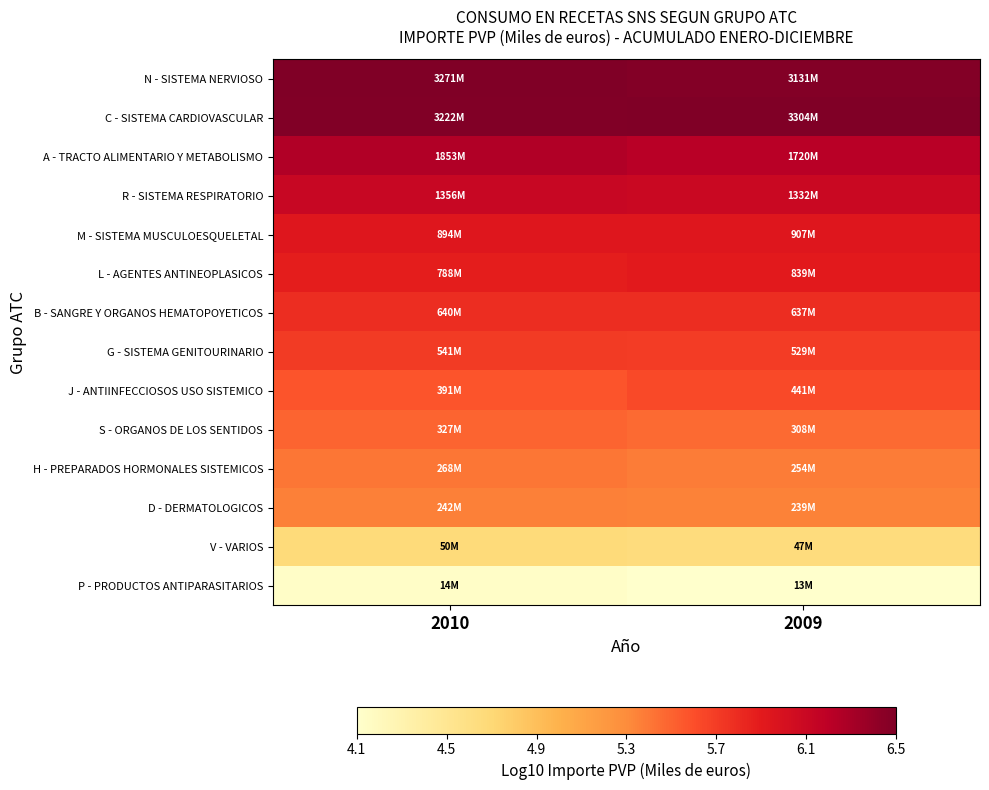

What is the greatest value displayed?

6.5